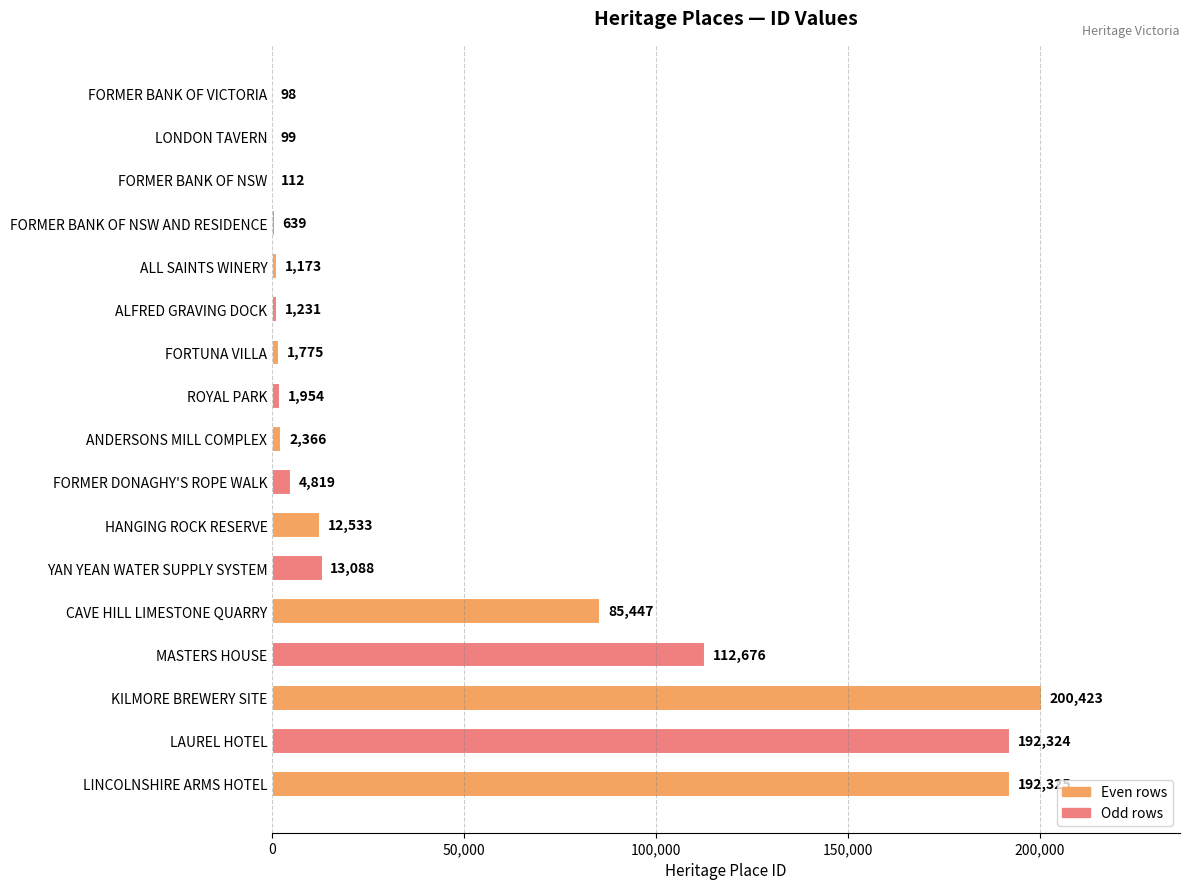

Is it true that the value at ALFRED GRAVING DOCK is 1231?

True